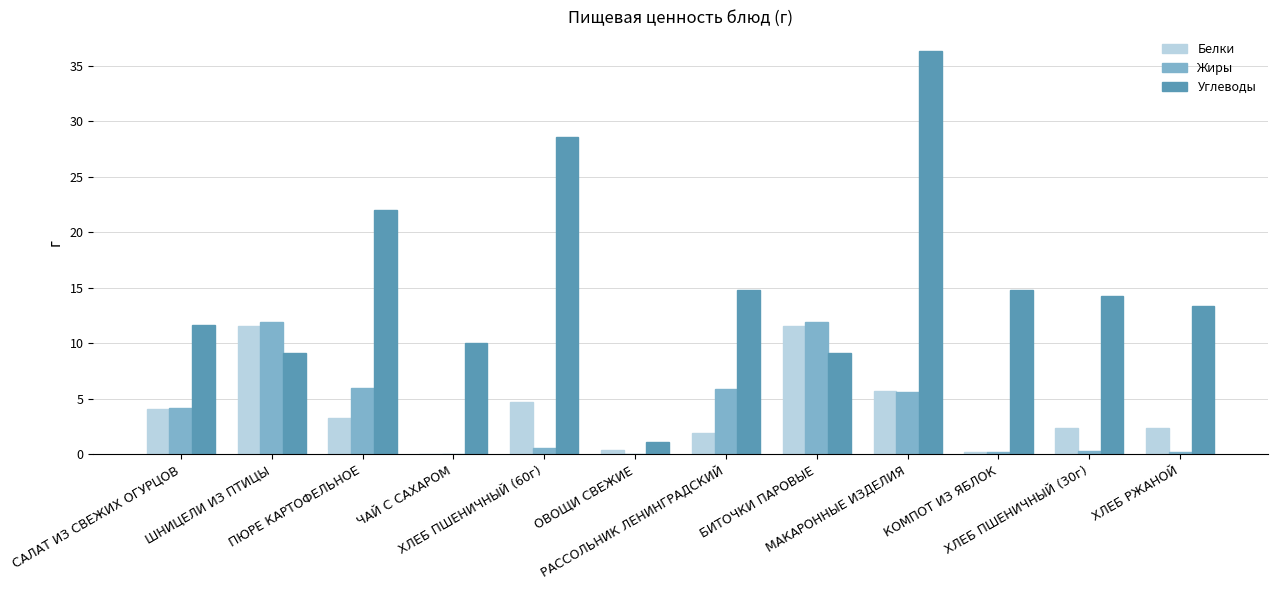

Which series has the largest total across all categories?

Углеводы